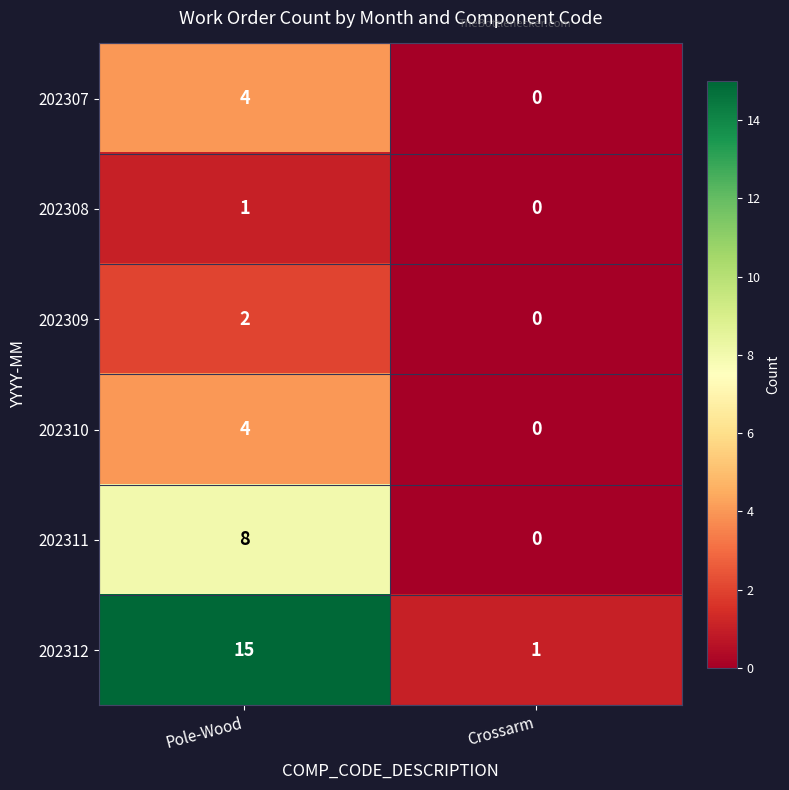

At how many categories does at least one series exceed 5?

1